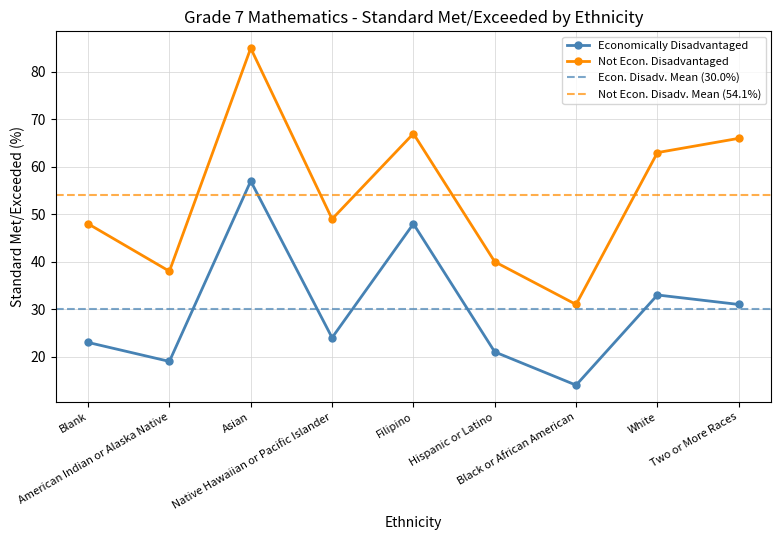

The value of Not Econ. Disadvantaged at Blank is 13. True or false?

False